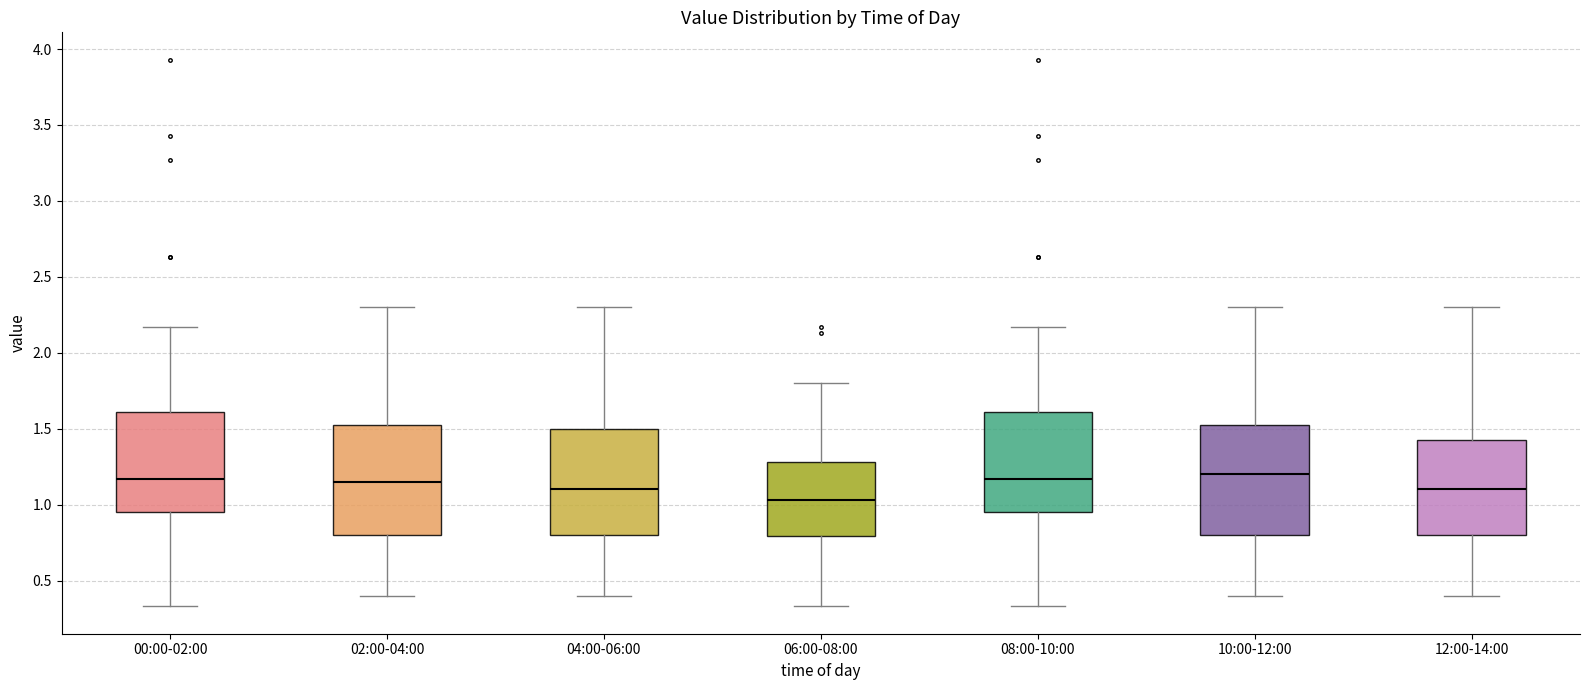

Reading left to right, read every box against the y-axis: the position of its median line, the range the box covers, and the ends of its whiskers. The values are not printed on the chart, so give them approximately, as read against the axis.

00:00-02:00: median 1.15, box 0.95 to 1.60, whiskers 0.35 to 2.15
02:00-04:00: median 1.15, box 0.80 to 1.55, whiskers 0.40 to 2.30
04:00-06:00: median 1.10, box 0.80 to 1.50, whiskers 0.40 to 2.30
06:00-08:00: median 1.05, box 0.80 to 1.30, whiskers 0.35 to 1.80
08:00-10:00: median 1.15, box 0.95 to 1.60, whiskers 0.35 to 2.15
10:00-12:00: median 1.20, box 0.80 to 1.55, whiskers 0.40 to 2.30
12:00-14:00: median 1.10, box 0.80 to 1.45, whiskers 0.40 to 2.30